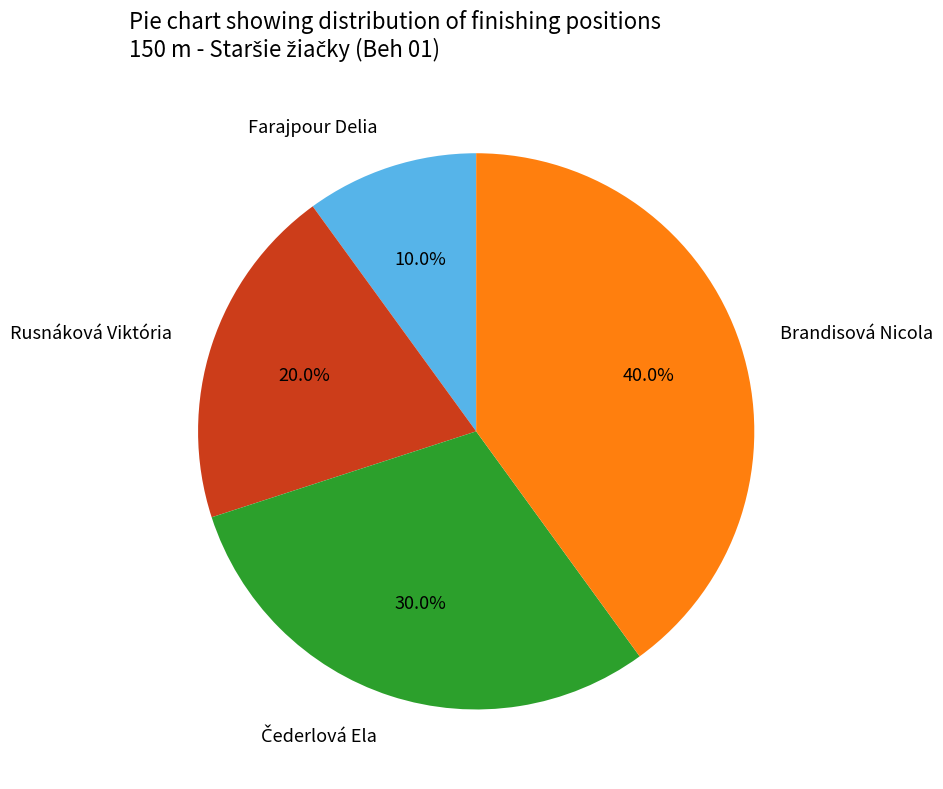

What is the ratio of the value at Farajpour Delia to the value at Rusnáková Viktória?

0.5